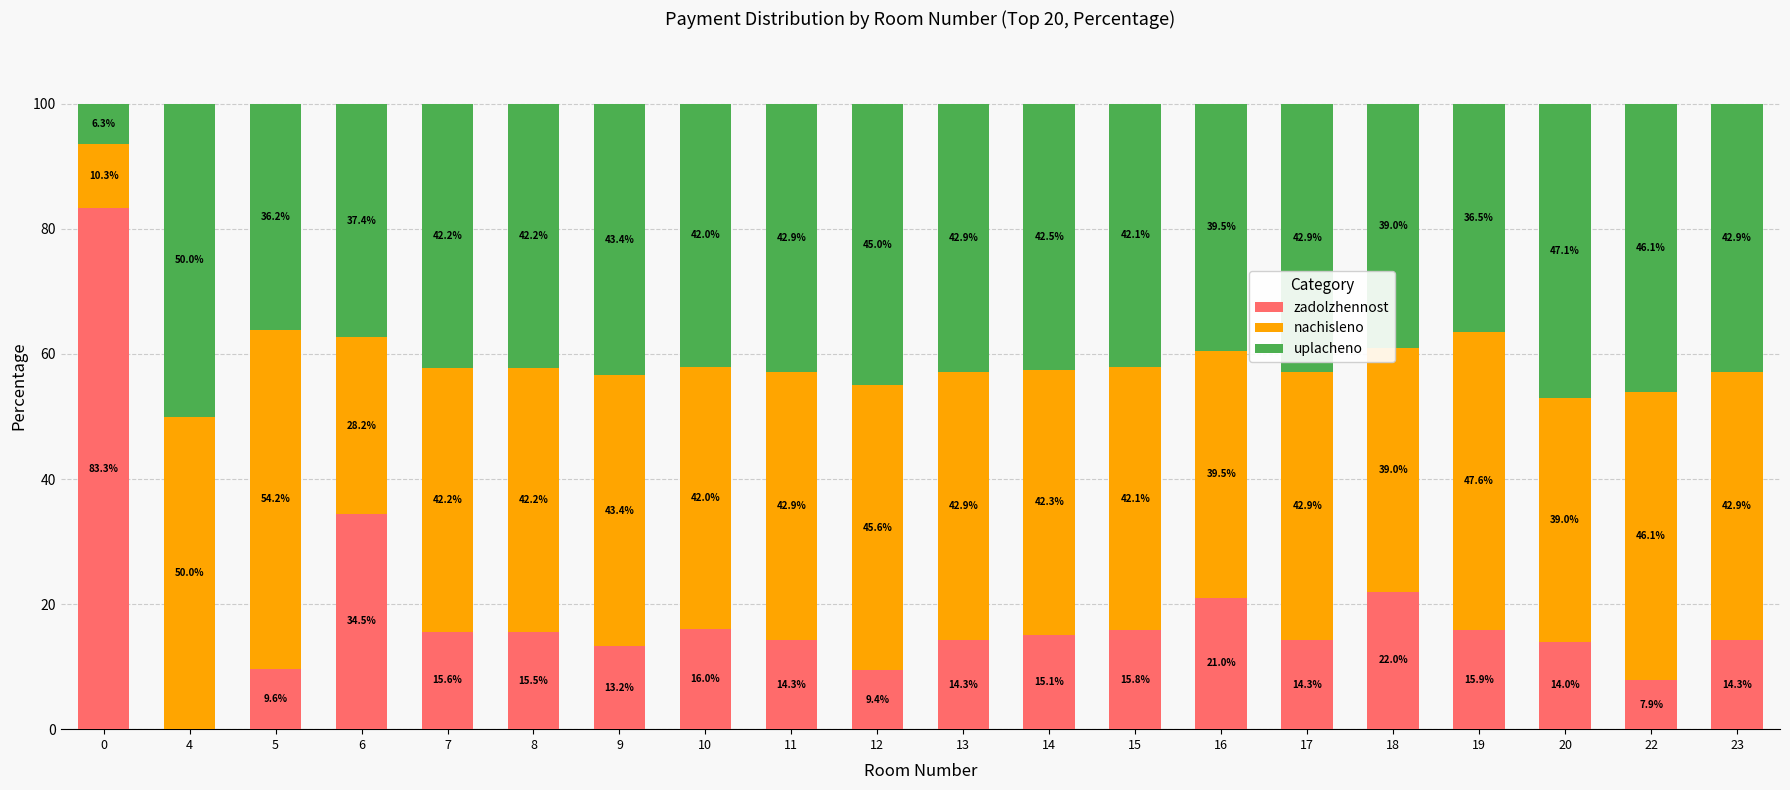

True or false: zadolzhennost has a value of 13.2 at 9.

True